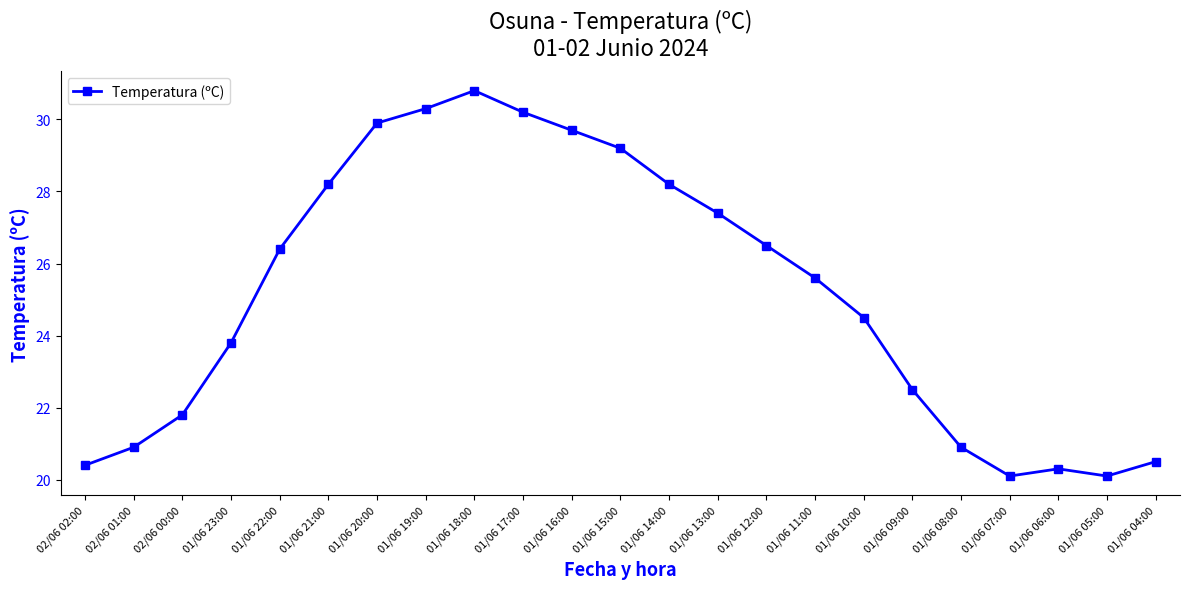

The chart shows a value of 28.2 at 01/06 21:00. True or false?

True